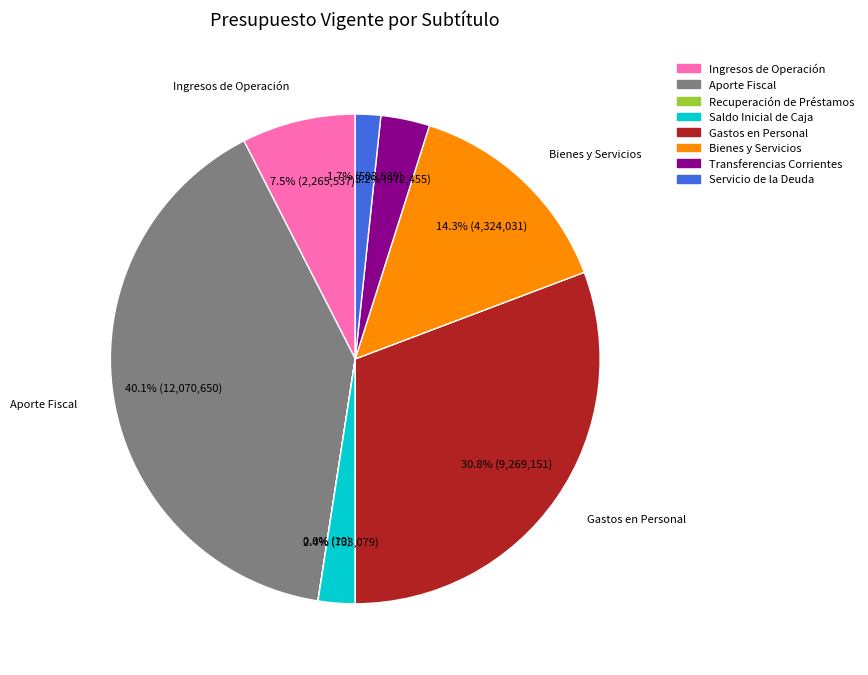

What is the total percentage of Ingresos de Operación and Aporte Fiscal?

47.6%